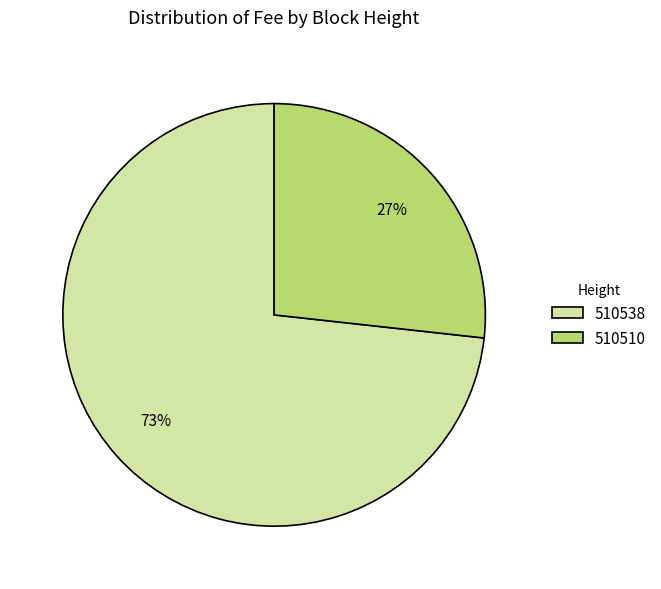

What percentage is the 510538 slice, to the nearest percent?

73%